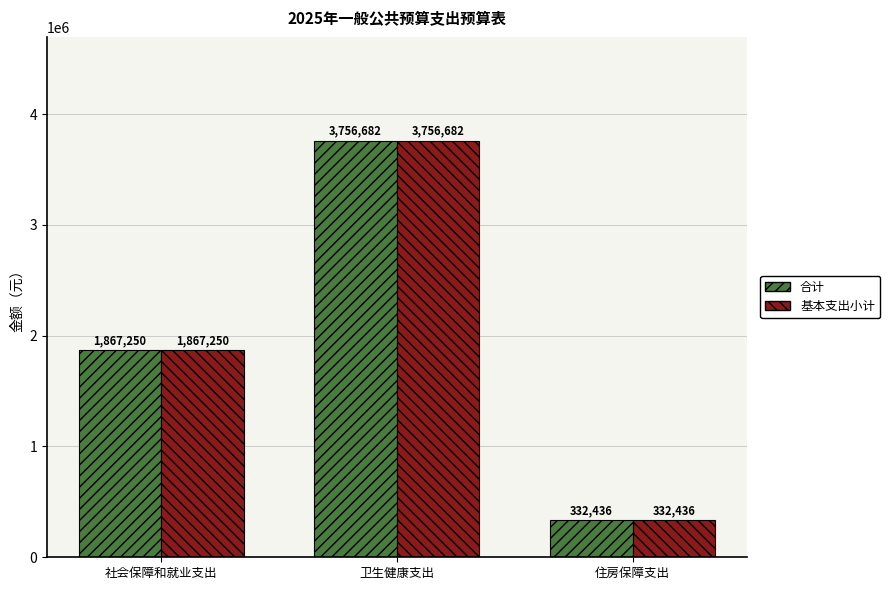

True or false: 合计 has a value of 1867249.5 at 社会保障和就业支出.

True